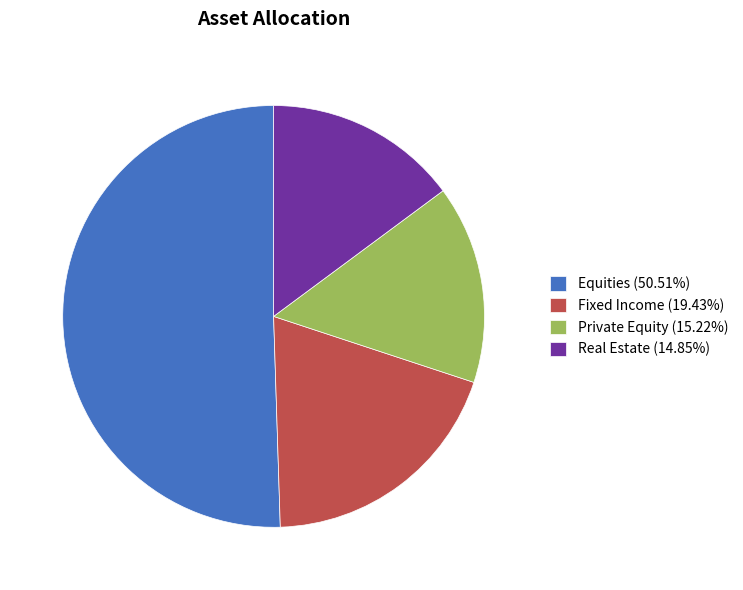

Which has a higher value, Fixed Income or Private Equity?

Fixed Income